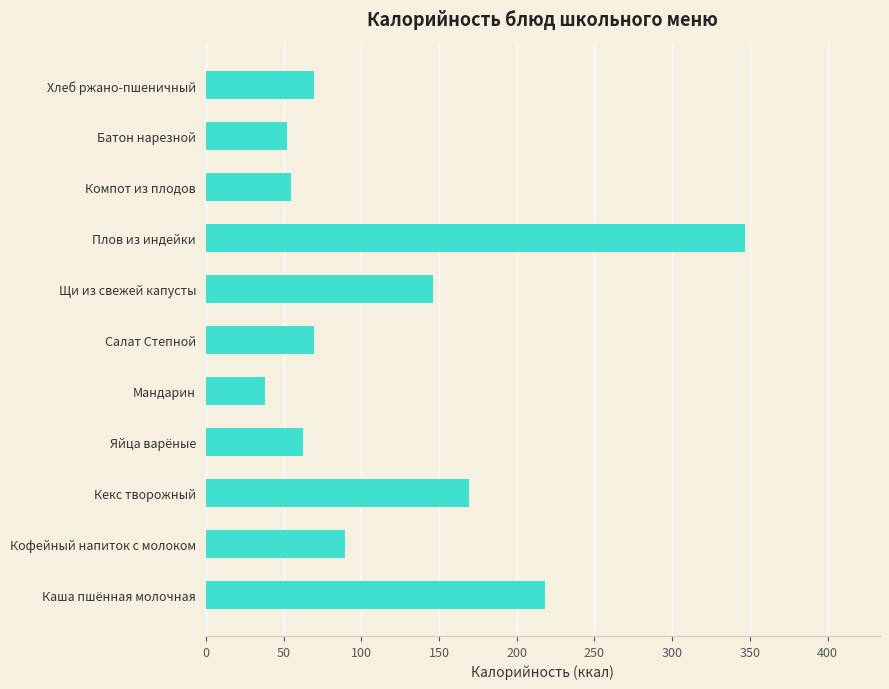

The chart shows a value of 52.4 at Батон нарезной. True or false?

True